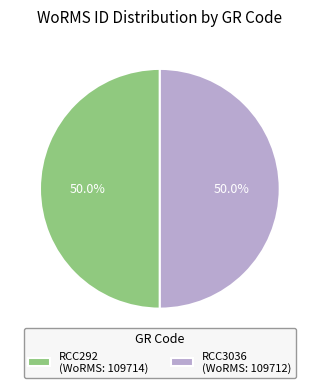

To the nearest percent, what is the combined percentage of RCC292 and RCC3036?

100%